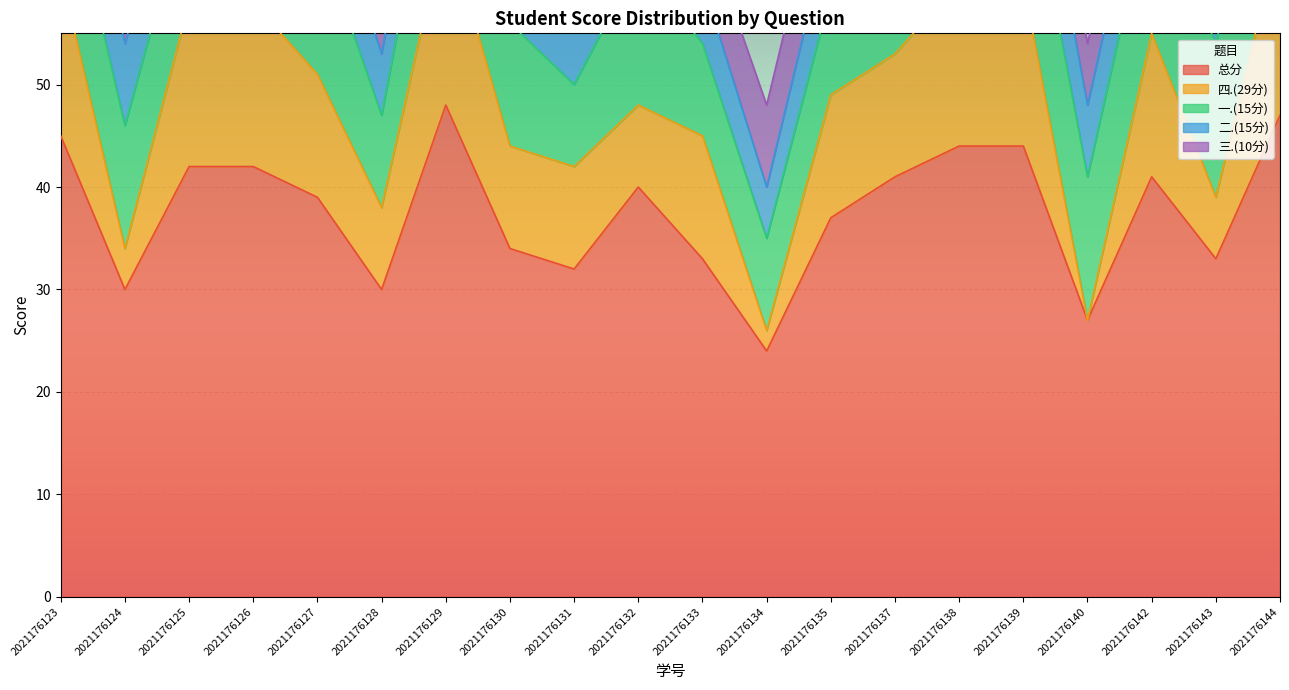

In 二.(15分), how many points are lower than both neighbors (excluding endpoints)?

5